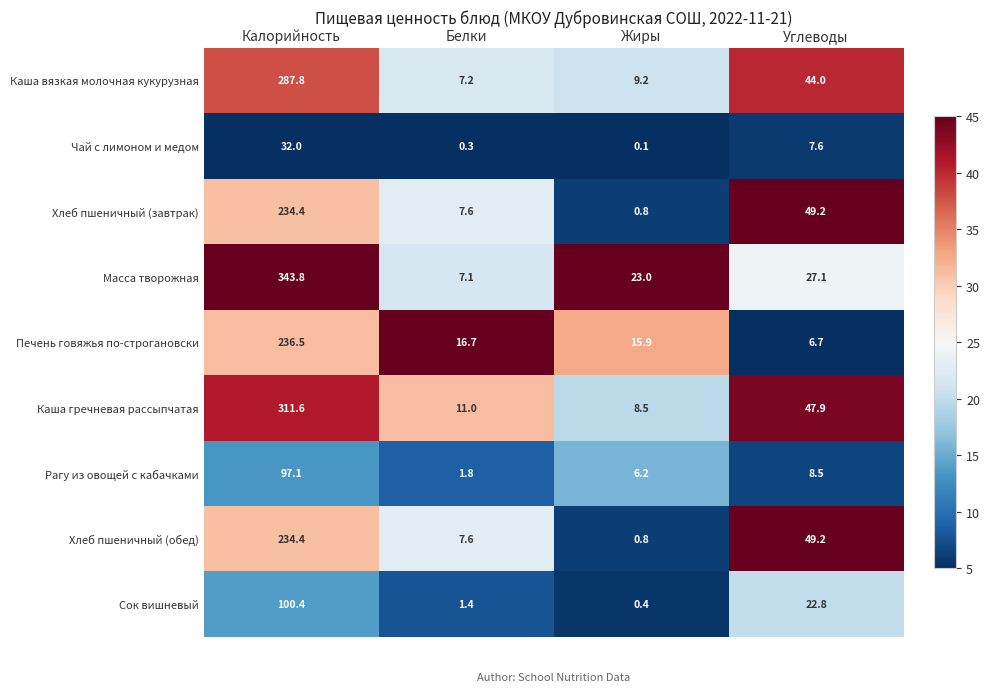

At which label is Масса творожная closest to 175?

Углеводы